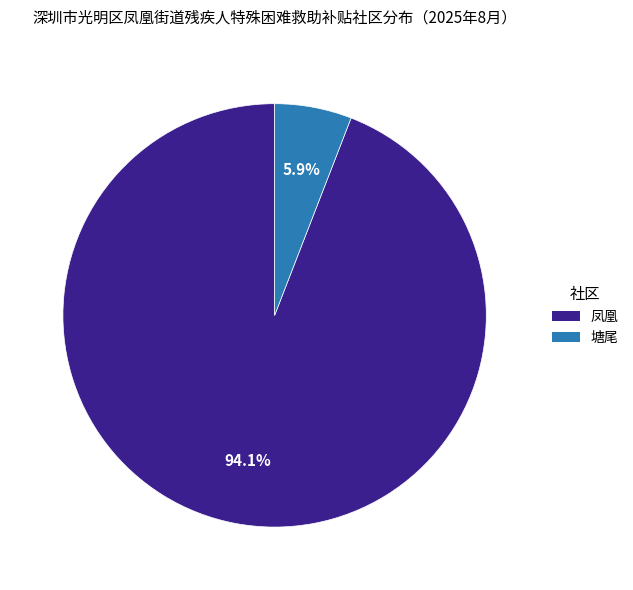

What percentage is the 凤凰 slice, to the nearest percent?

94%